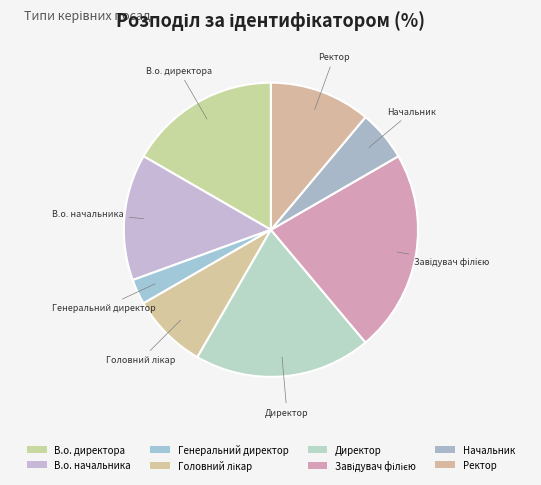

Is Ректор the majority of the pie?

No